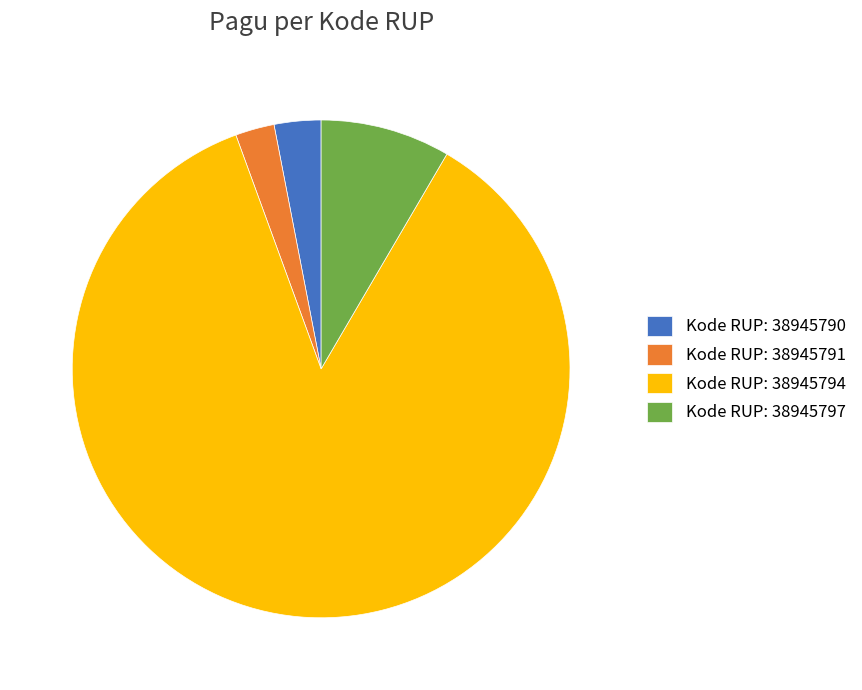

Rank the categories by value from highest to lowest.

Kode RUP: 38945794, Kode RUP: 38945797, Kode RUP: 38945790, Kode RUP: 38945791